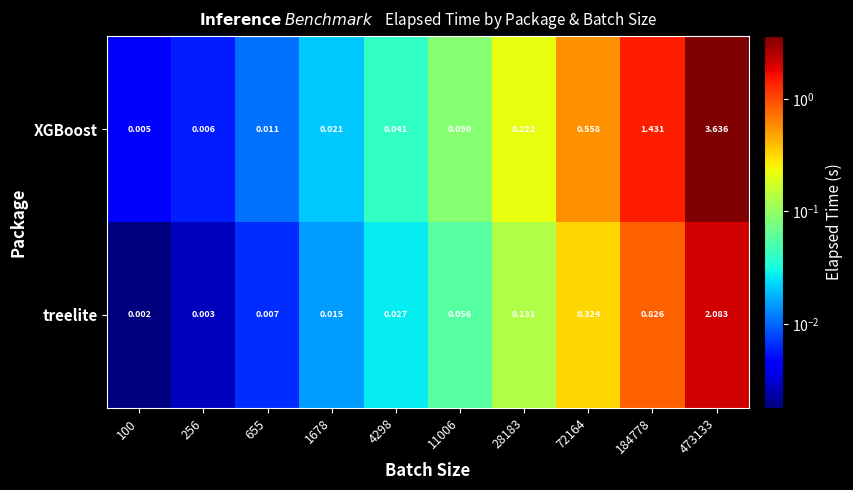

Which series has the largest total across all categories?

XGBoost